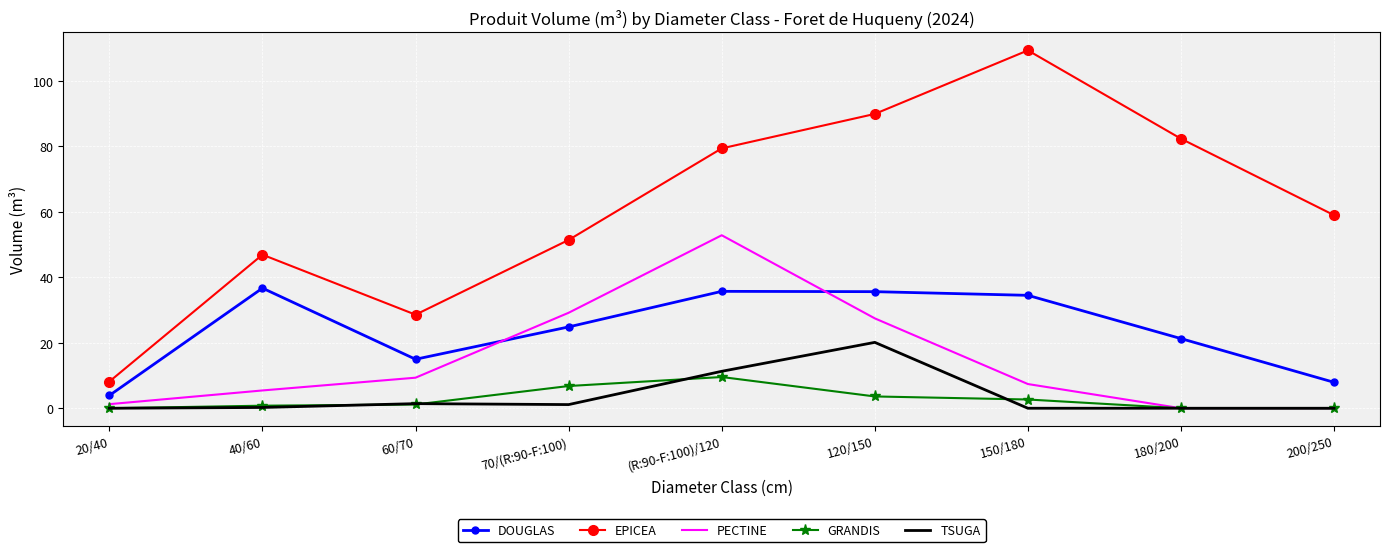

Is the value of DOUGLAS at 70/(R:90-F:100) greater than the value of PECTINE at 150/180?

Yes